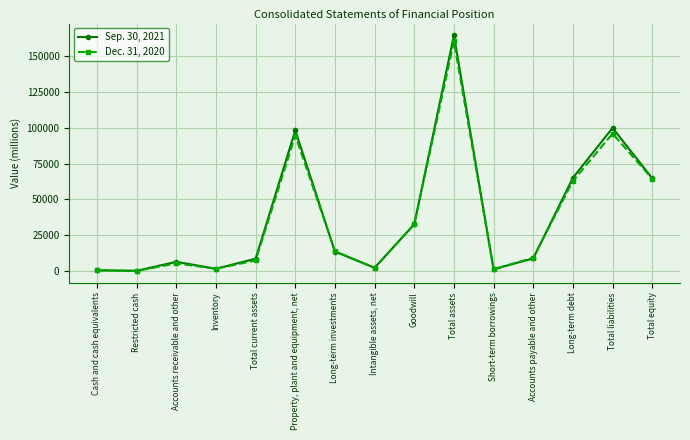

At how many categories does at least one series exceed 142753?

1